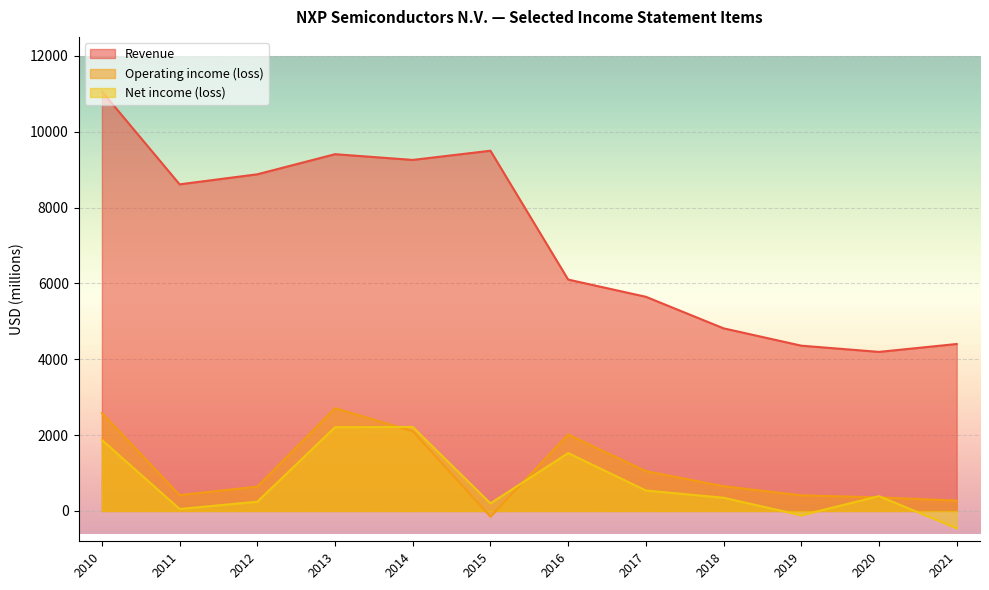

What is the value of the Revenue point at the 9th from the left?

4815